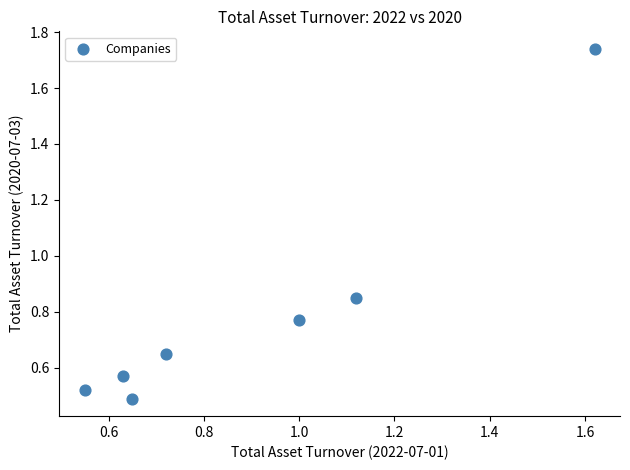

What is the average X value?

0.9